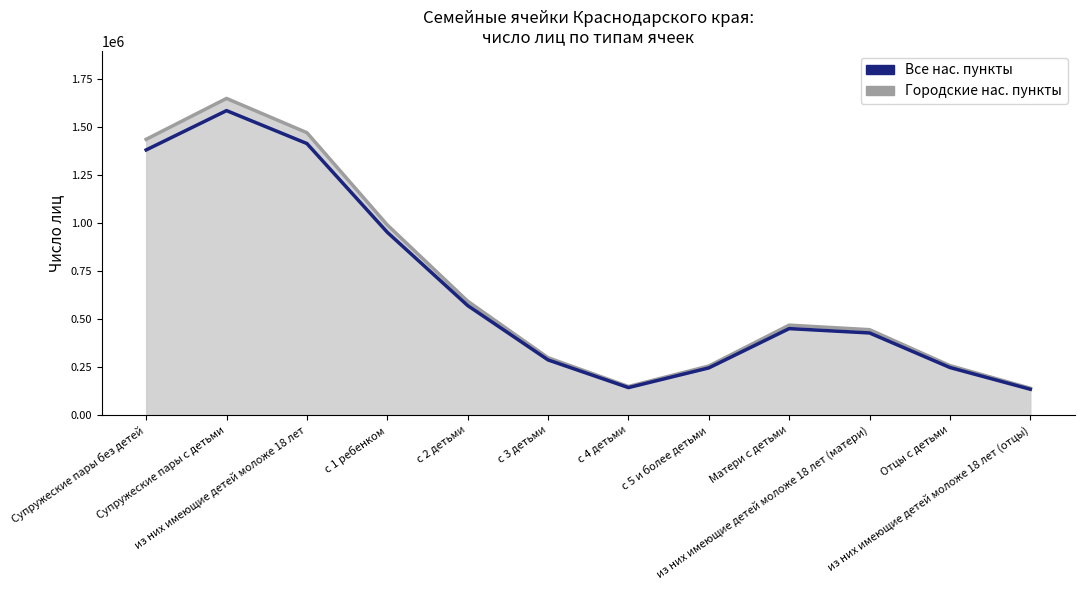

What is the spread (max minus min) of values at Матери с детьми?

18028.3